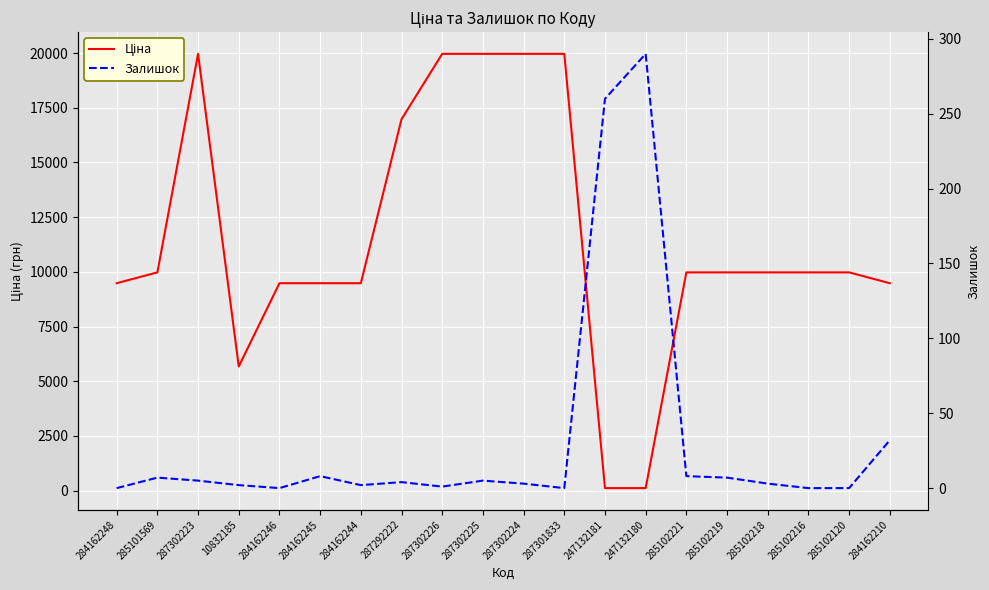

Rank the categories by Залишок value from highest to lowest.

247132180, 247132181, 284162210, 284162245, 285102221, 285101569, 285102219, 287302223, 287302225, 287292222, 287302224, 285102218, 10832185, 284162244, 287302226, 284162248, 284162246, 287301833, 285102216, 285102120